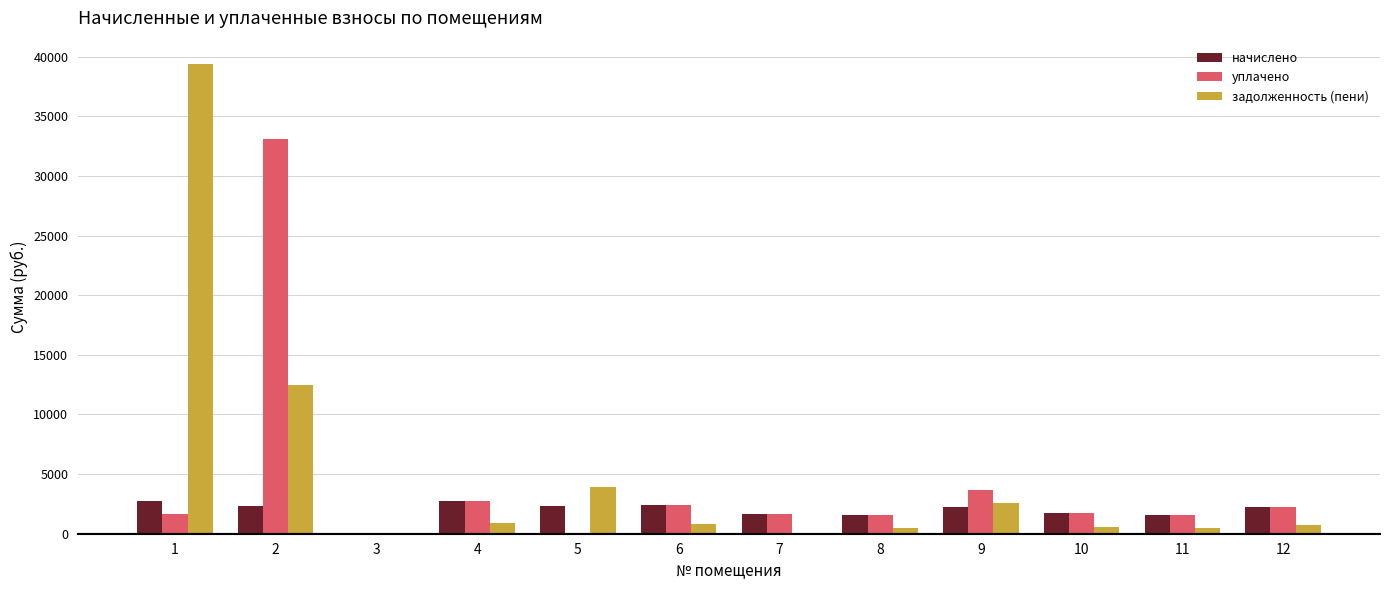

Is it true that уплачено equals 14816.6 at 2?

False